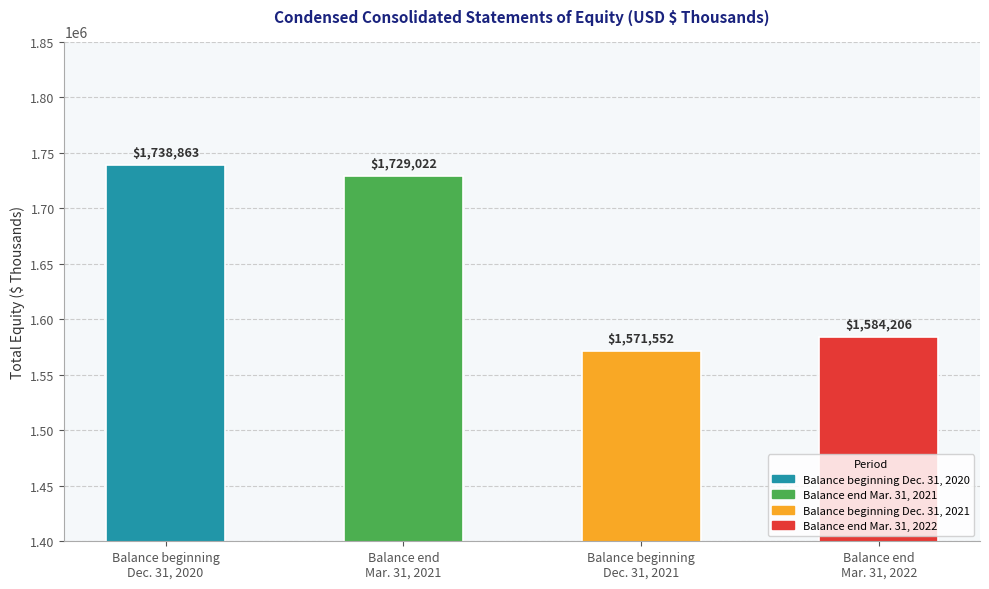

Rank the categories by value from lowest to highest.

Balance beginning
Dec. 31, 2021, Balance end
Mar. 31, 2022, Balance end
Mar. 31, 2021, Balance beginning
Dec. 31, 2020